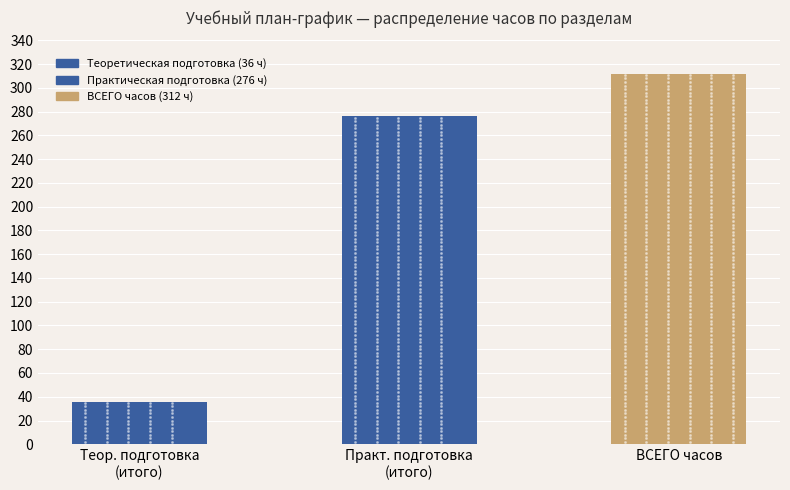

What is the label of the 1st bar from the right?

ВСЕГО часов